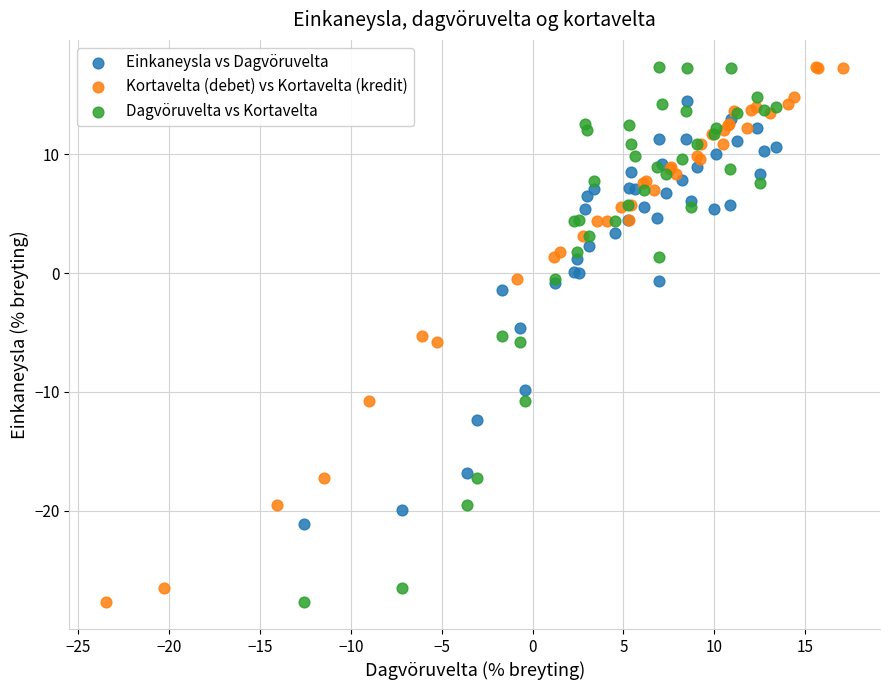

What are all the series names shown in the legend?

Einkaneysla vs Dagvöruvelta, Kortavelta (debet) vs Kortavelta (kredit), Dagvöruvelta vs Kortavelta